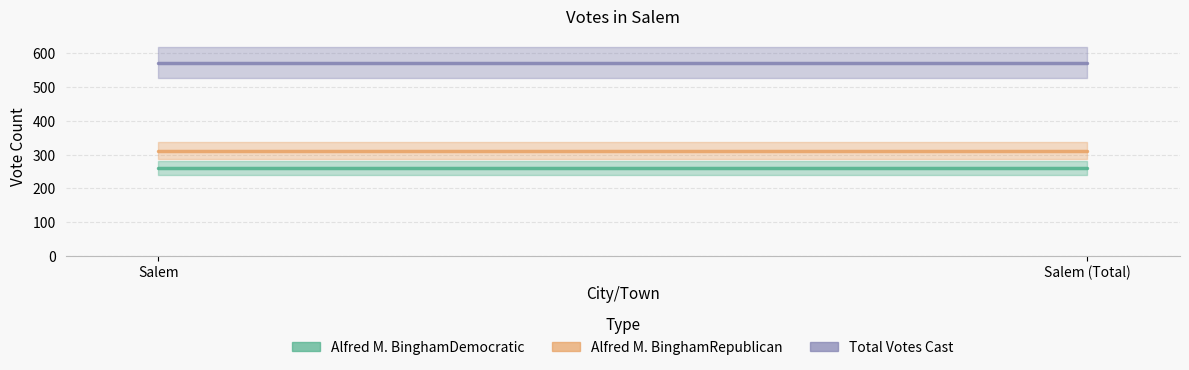

Is this an area chart (filled region under the line)?

No